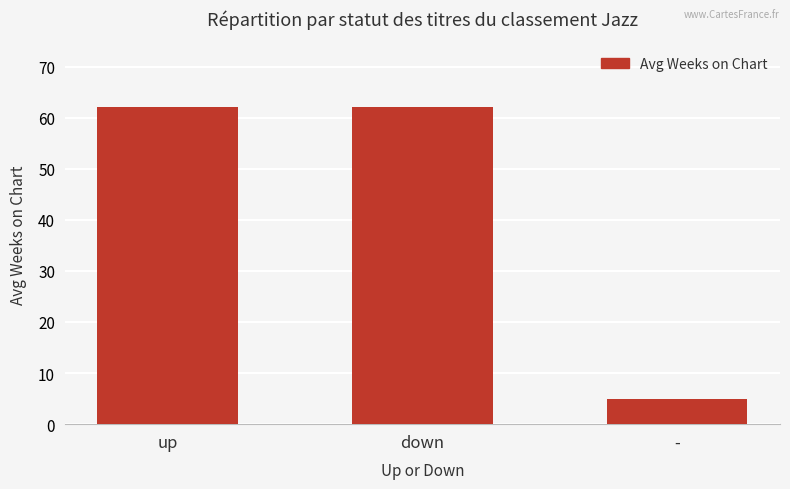

What value does the data have at down?

62